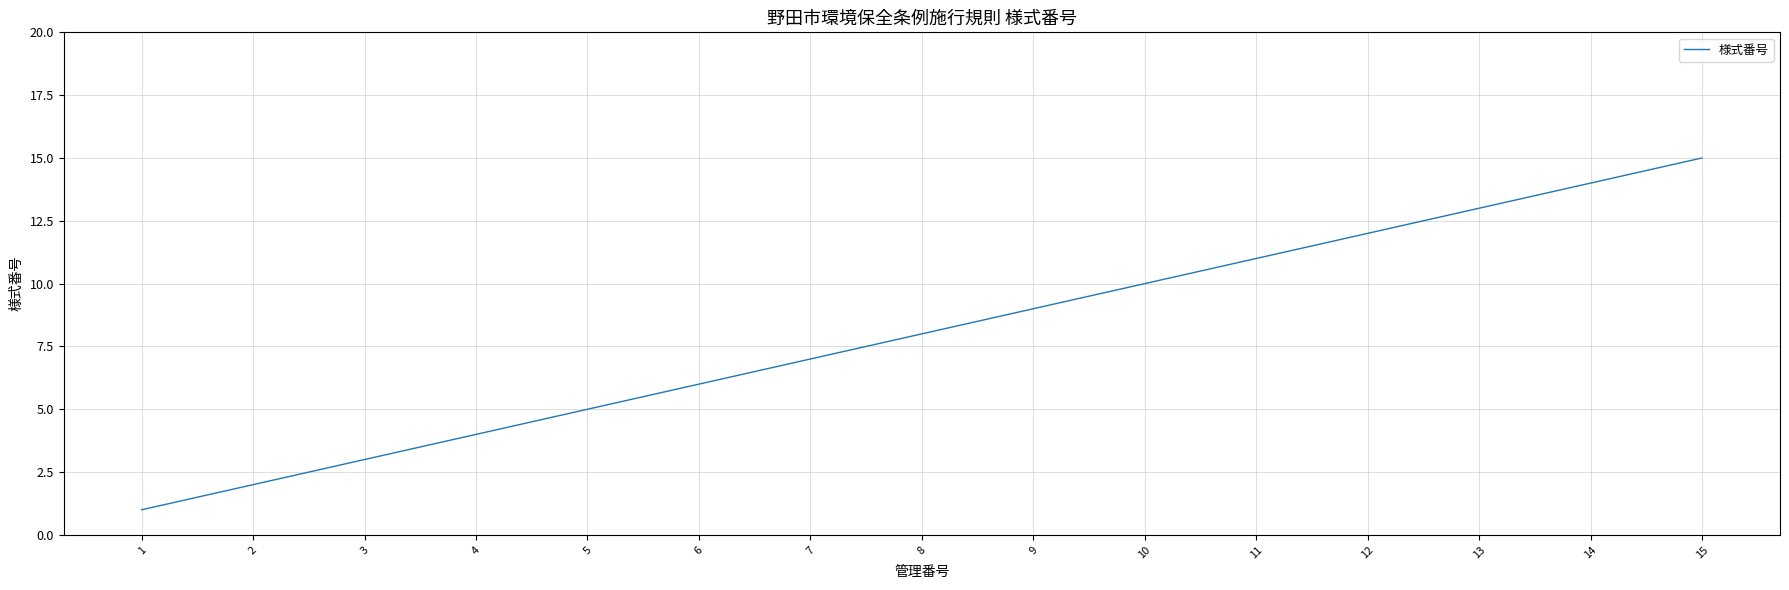

What value does the data have at 8?

8